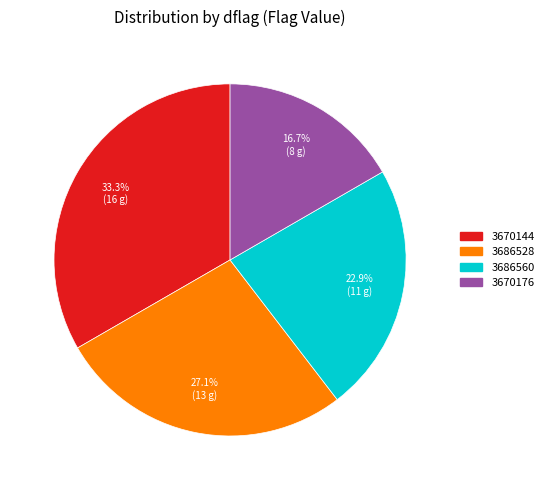

Rank the categories by value from highest to lowest.

3670144, 3686528, 3686560, 3670176